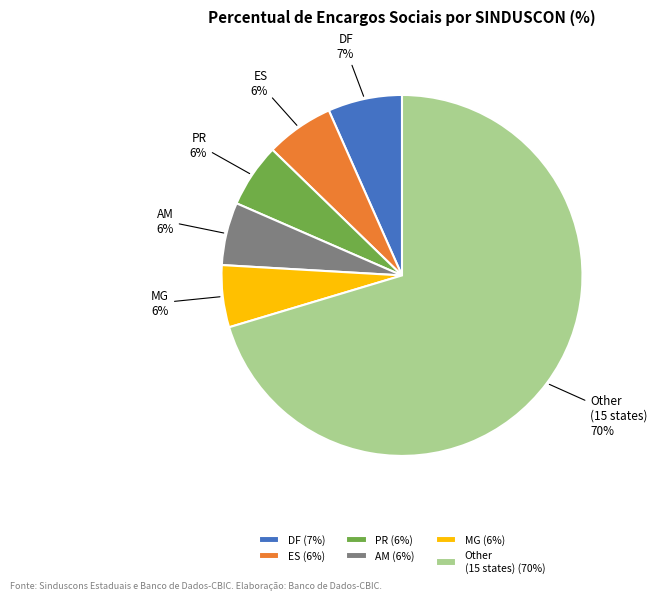

Is there any slice that represents more than half of the pie?

Yes